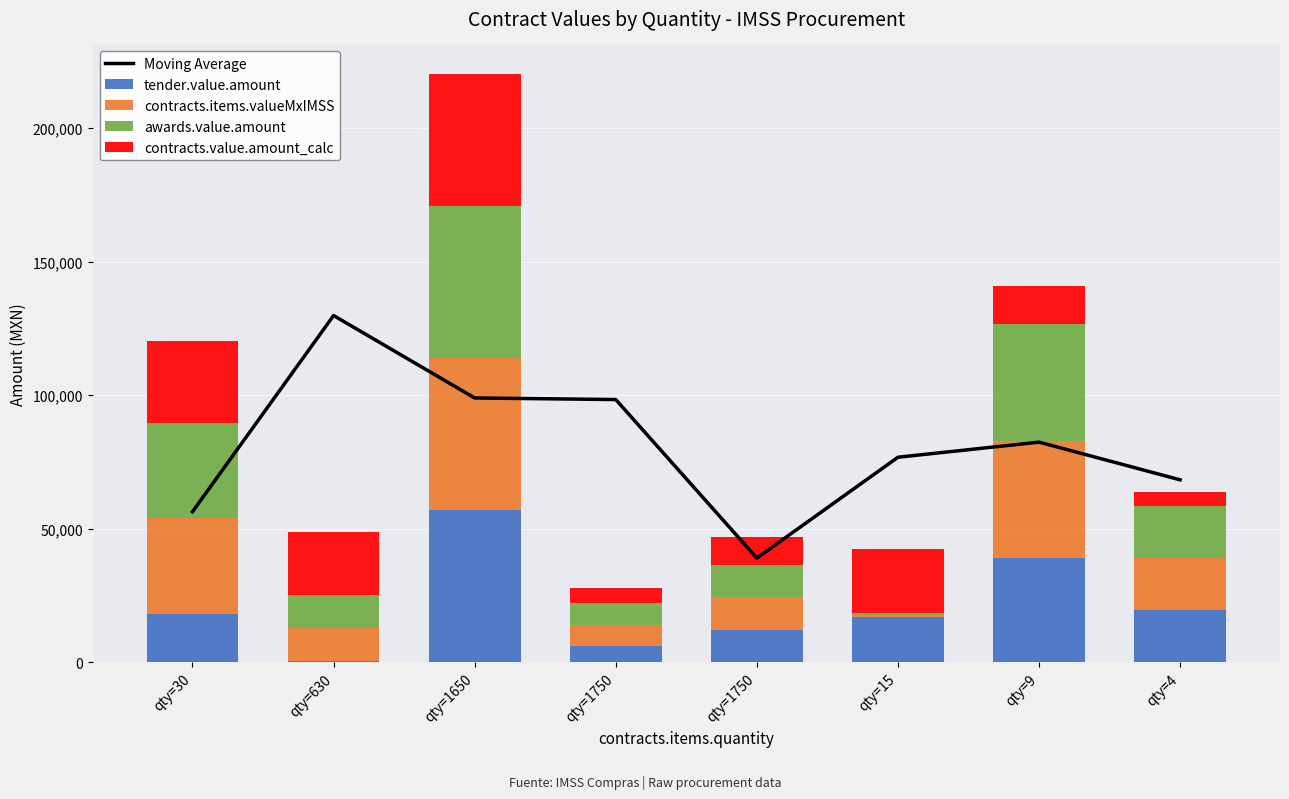

Between qty=4 and qty=9, which is larger?

qty=9